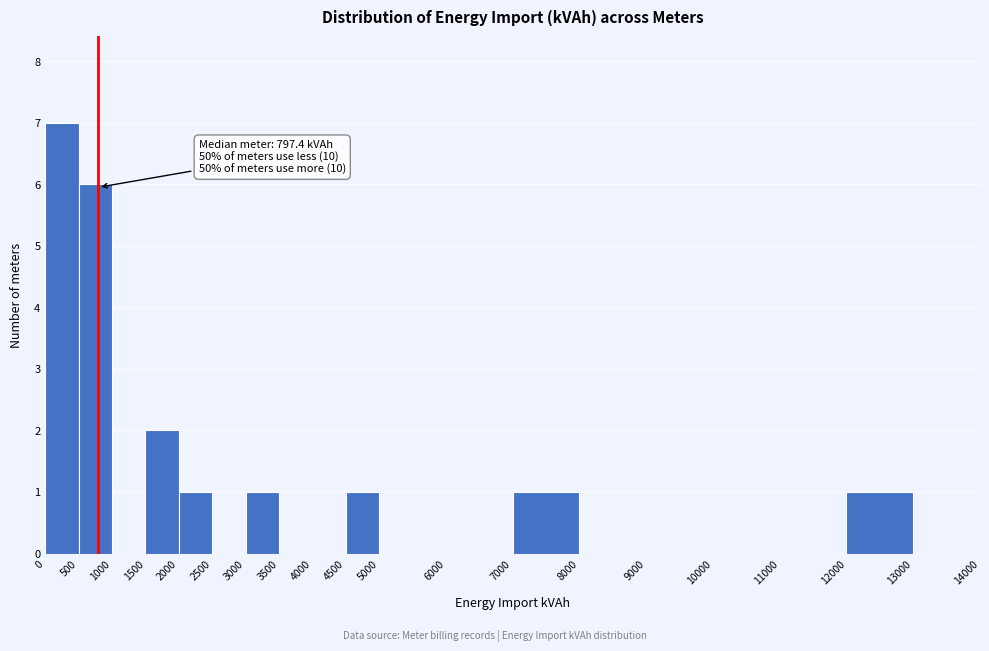

Which range on the x-axis has the tallest bar?

0 to 500